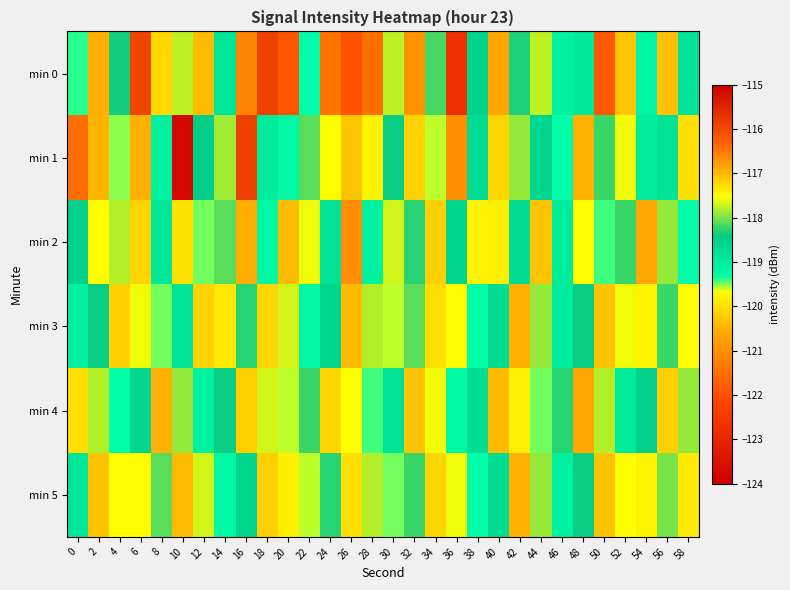

What is the smallest value displayed?

-123.7